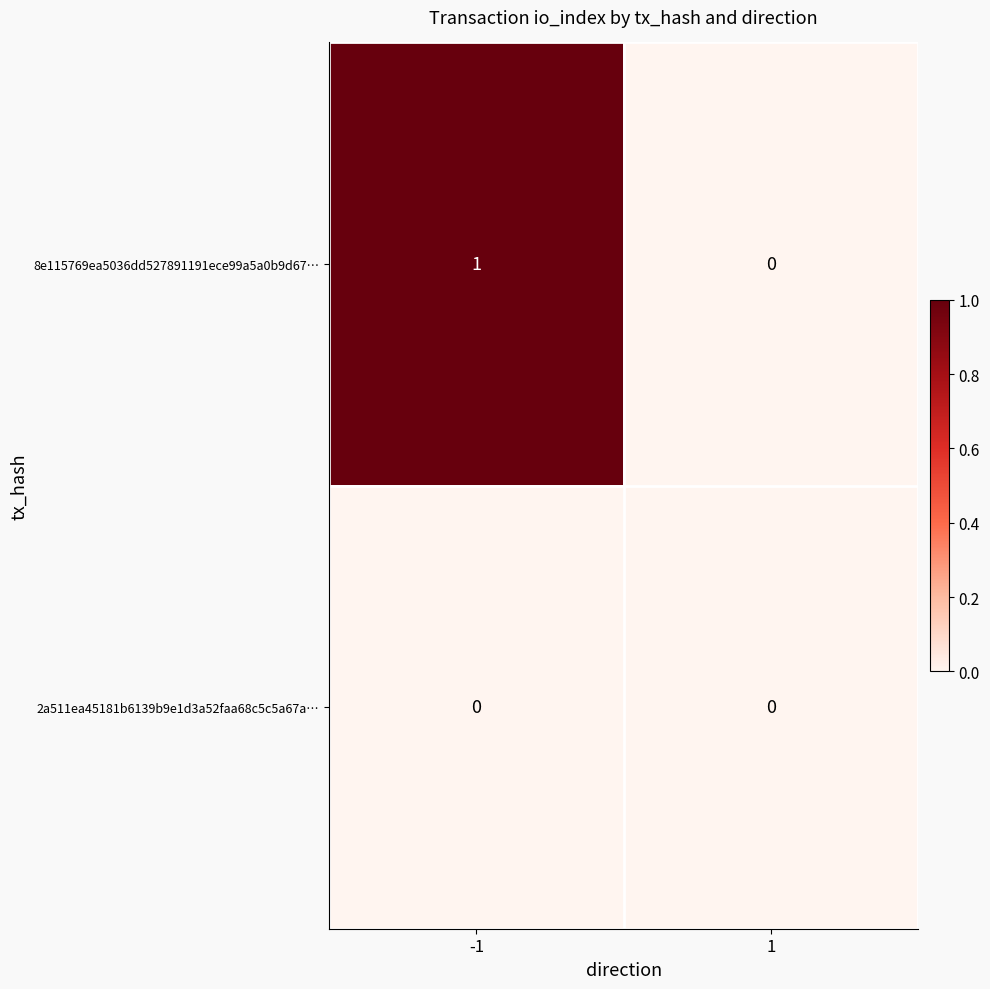

Reading right to left, what are all the values shown in this chart?

8e115769ea5036dd527891191ece99a5a0b9d67…: 0	1
2a511ea45181b6139b9e1d3a52faa68c5c5a67a…: 0	0